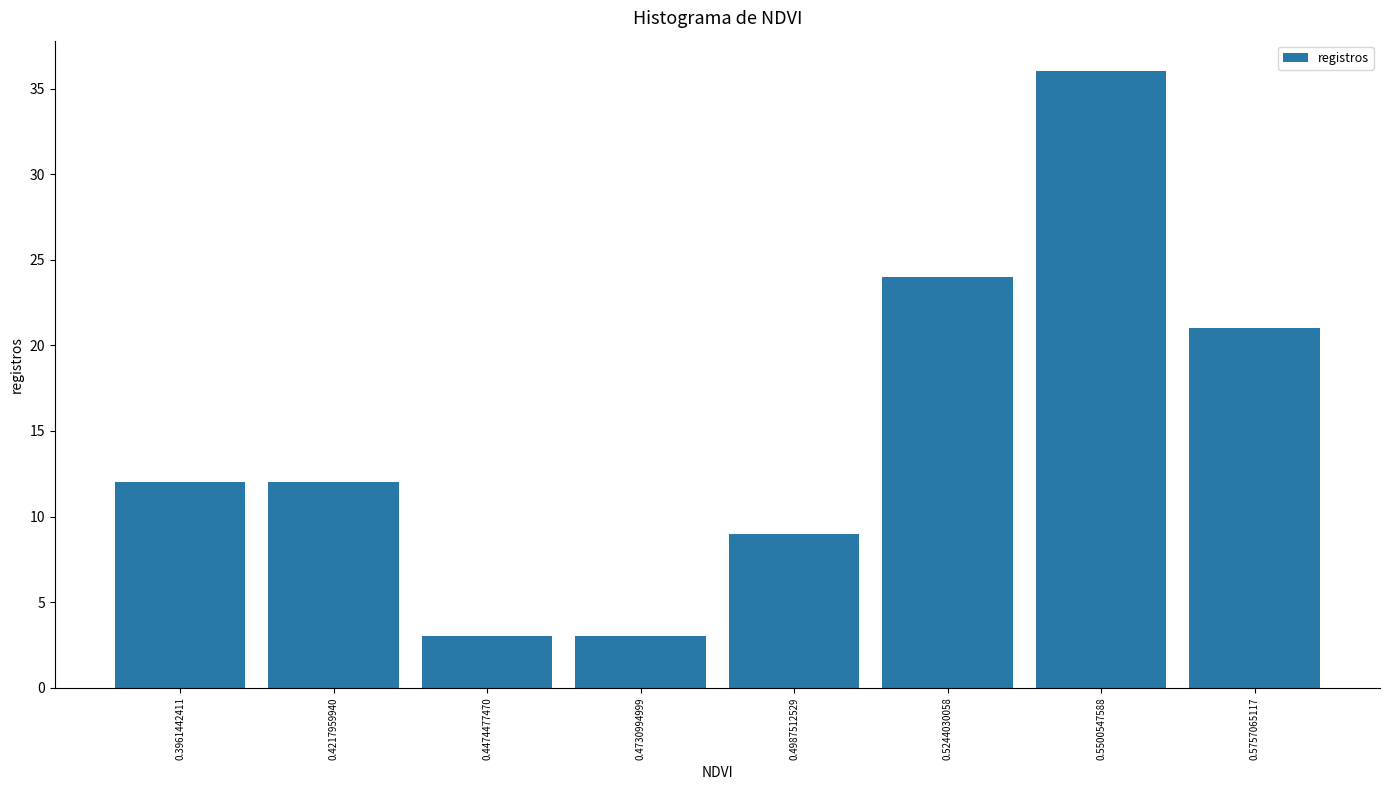

How tall is the bar that spans 0.485 to 0.510 on the x-axis? Neither the bar edges nor the heights are printed on the chart, so give them approximately, as read against the axes.

9